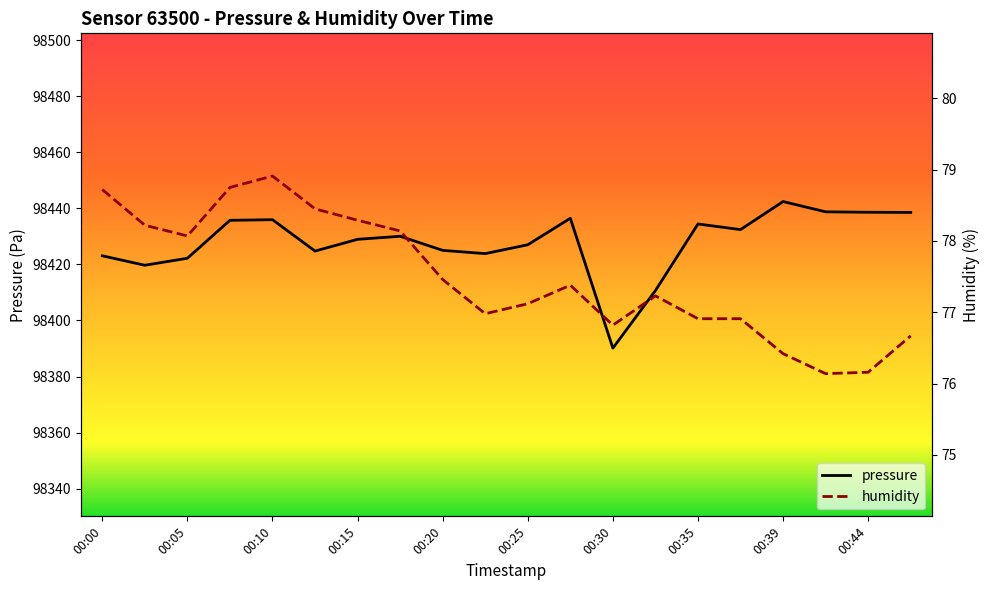

In humidity, how many points are higher than both neighbors (excluding endpoints)?

3